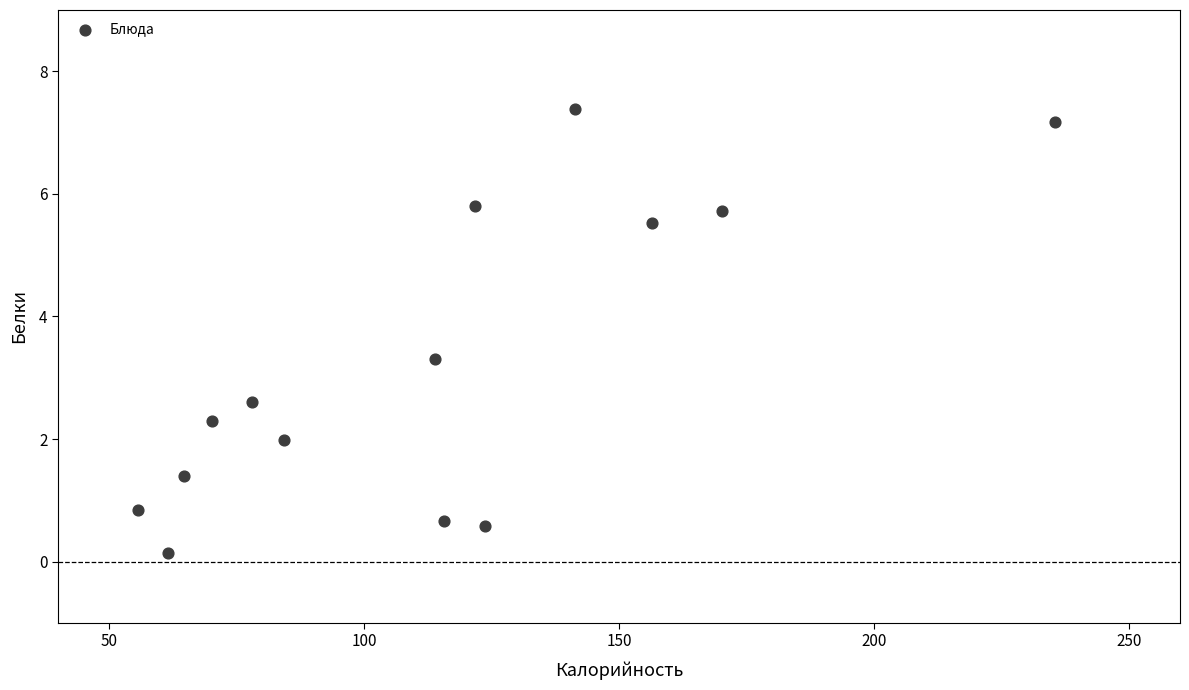

What Y value in the scatter plot is closest to 3?

3.3